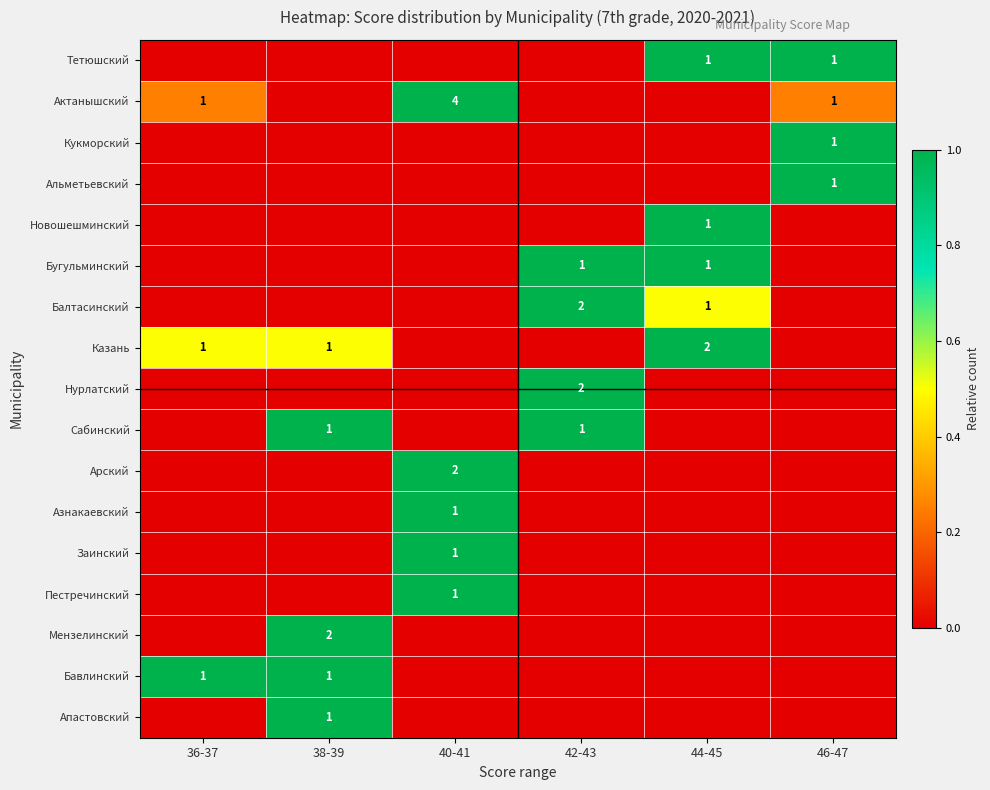

What is the difference between the maximum and minimum values in the Альметьевский series?

1.0